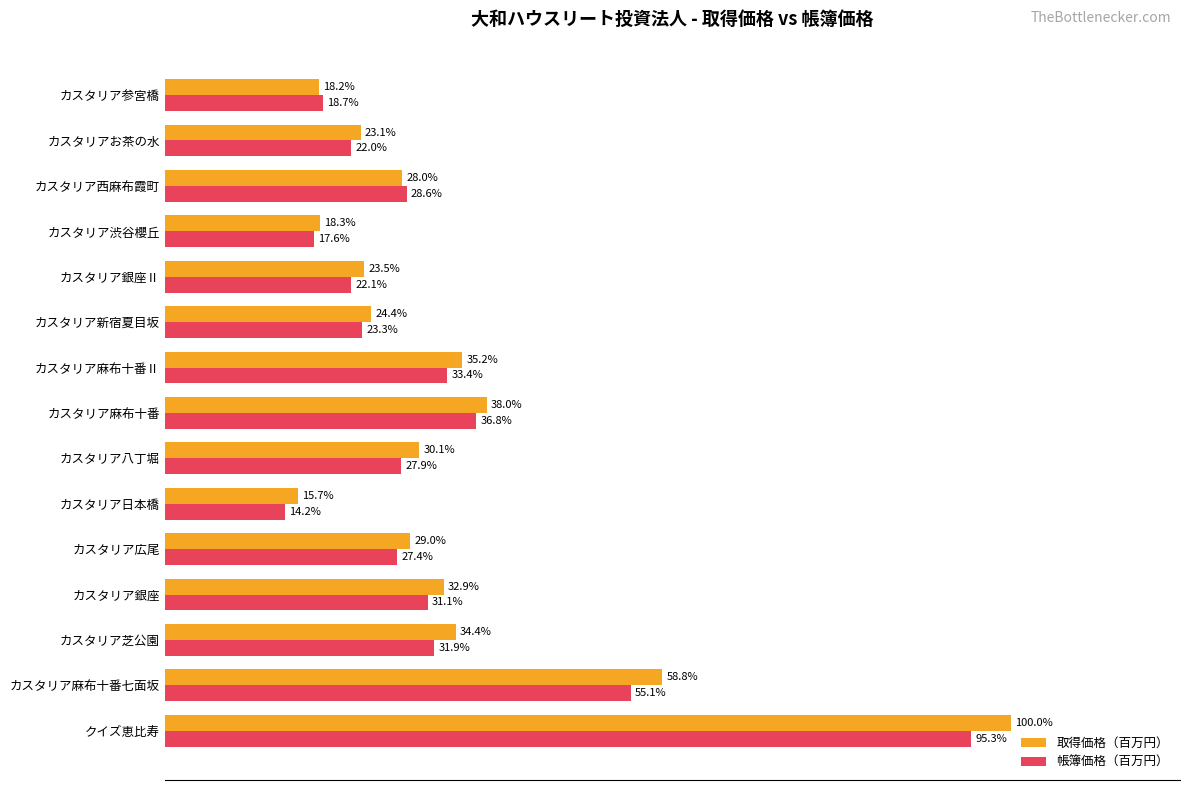

Between カスタリア銀座 and カスタリアお茶の水, which series saw the biggest shift?

取得価格（百万円）